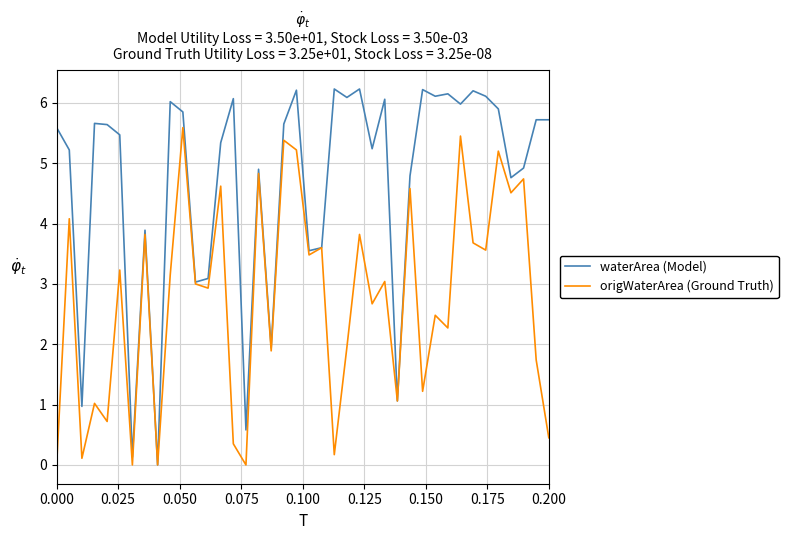

Which series has the largest range (max minus min)?

waterArea (Model)